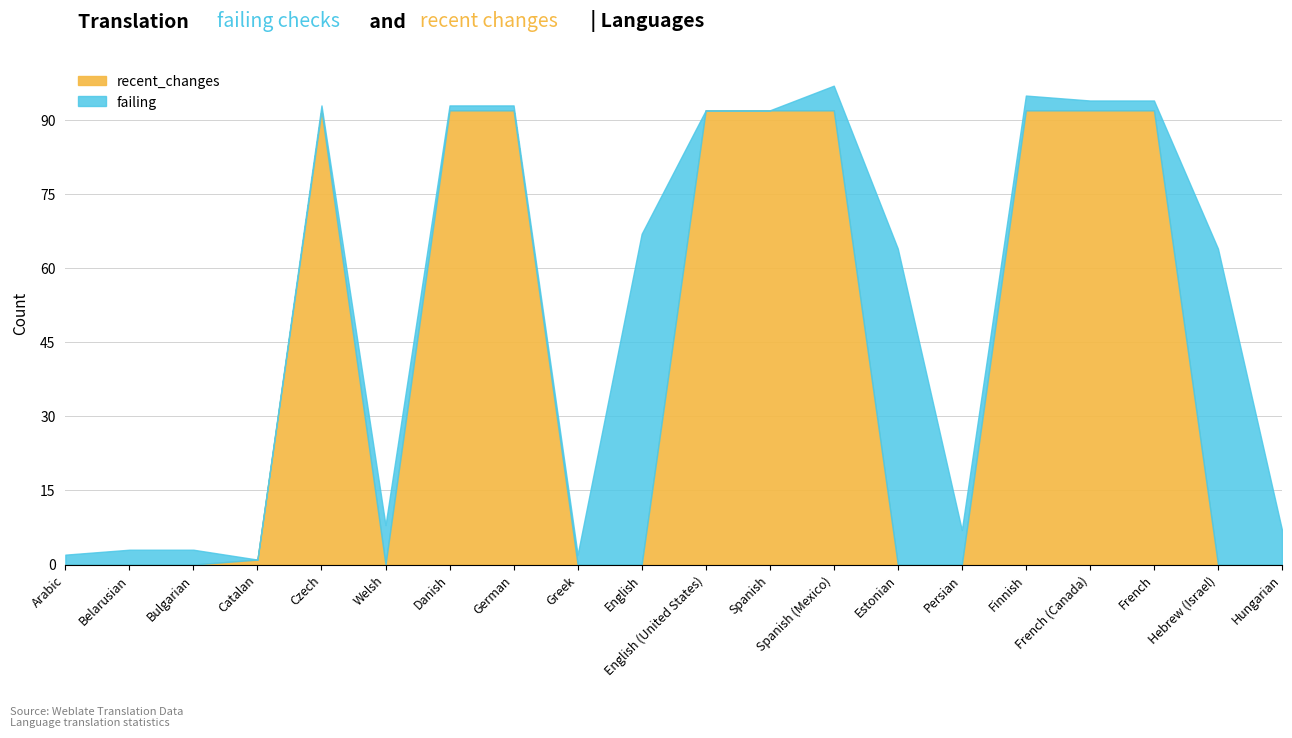

In recent_changes, how many points are lower than both neighbors (excluding endpoints)?

1